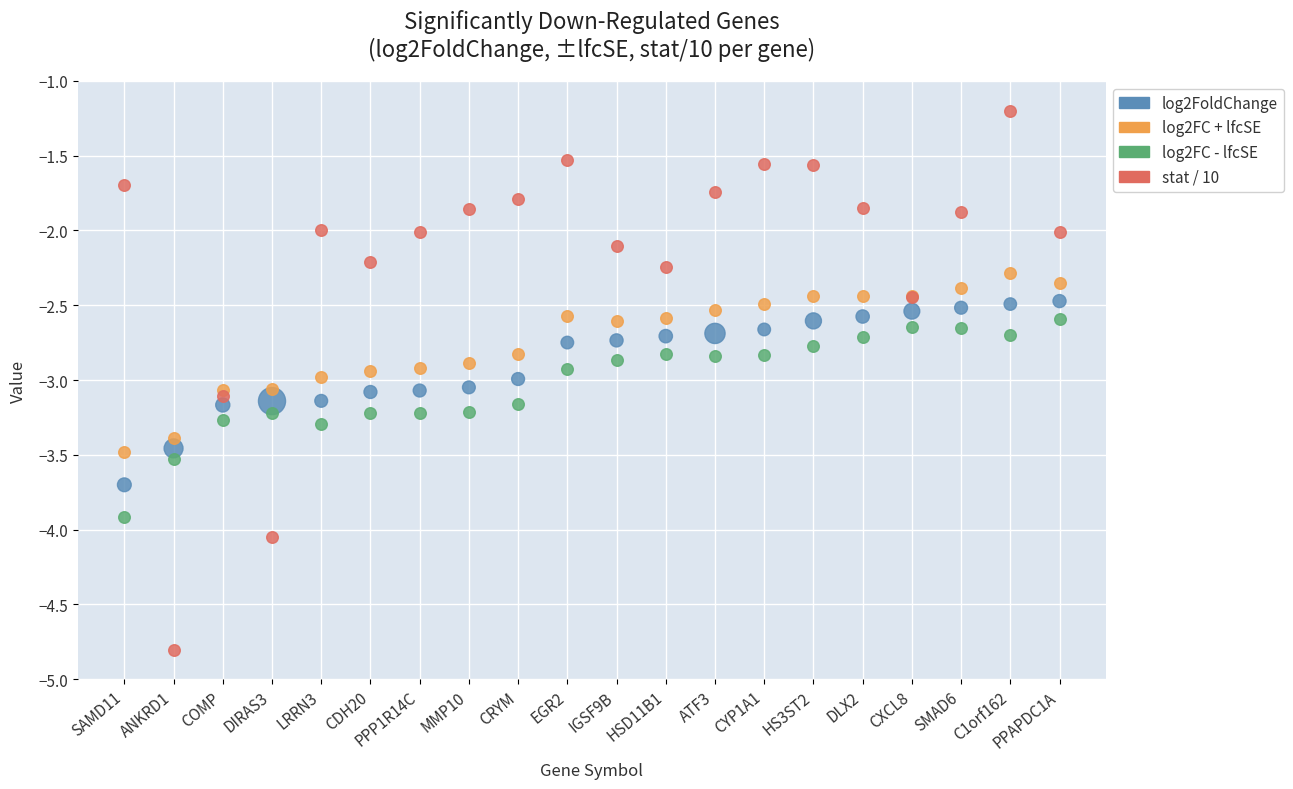

Which series reaches the minimum Y coordinate?

stat / 10